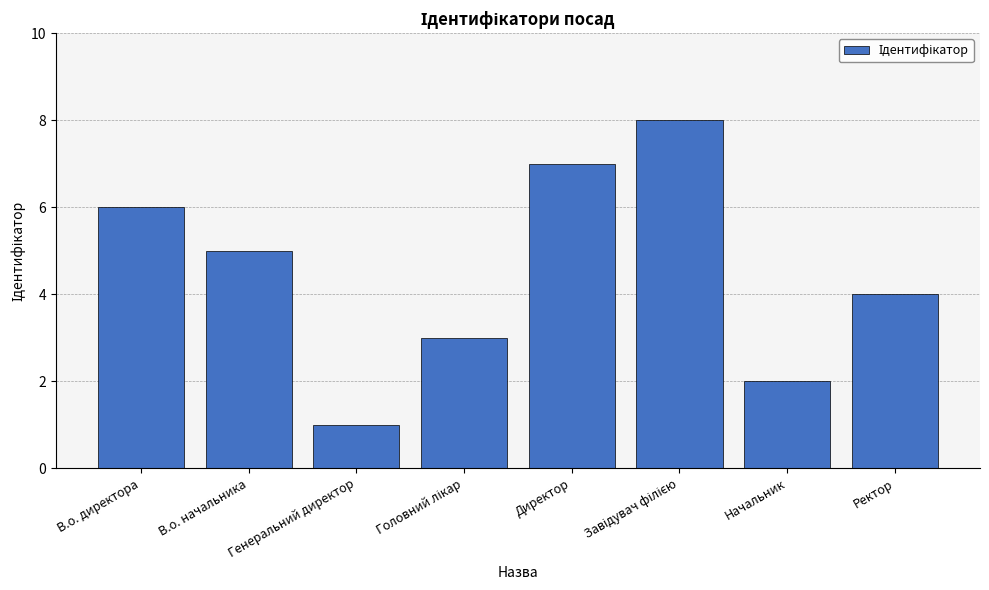

Is it true that the value at Начальник is 2?

True